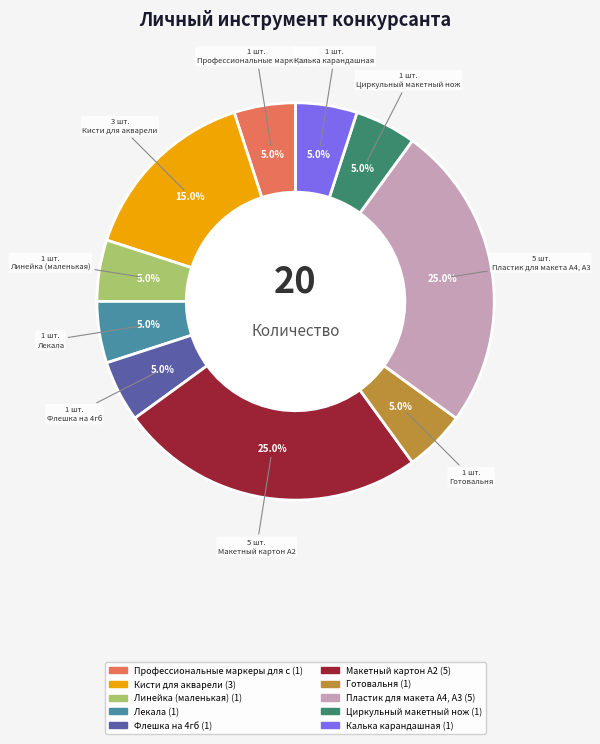

Is there a majority slice in this chart?

No